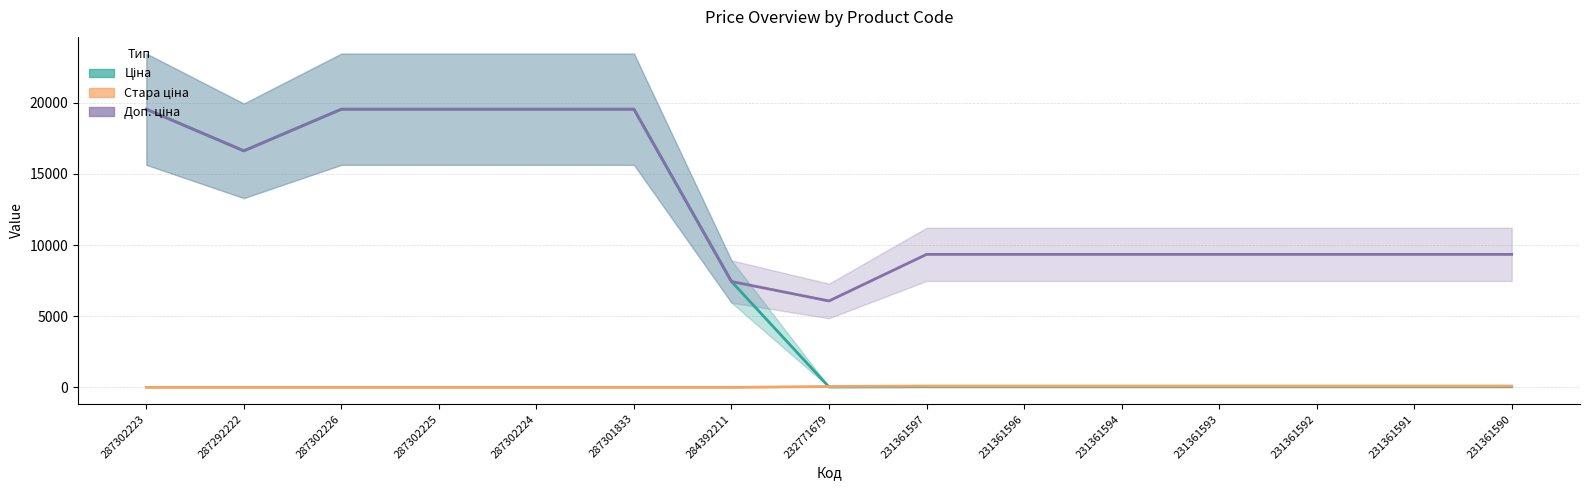

True or false: Доп. ціна has a value of 1987.1 at 231361591.

False